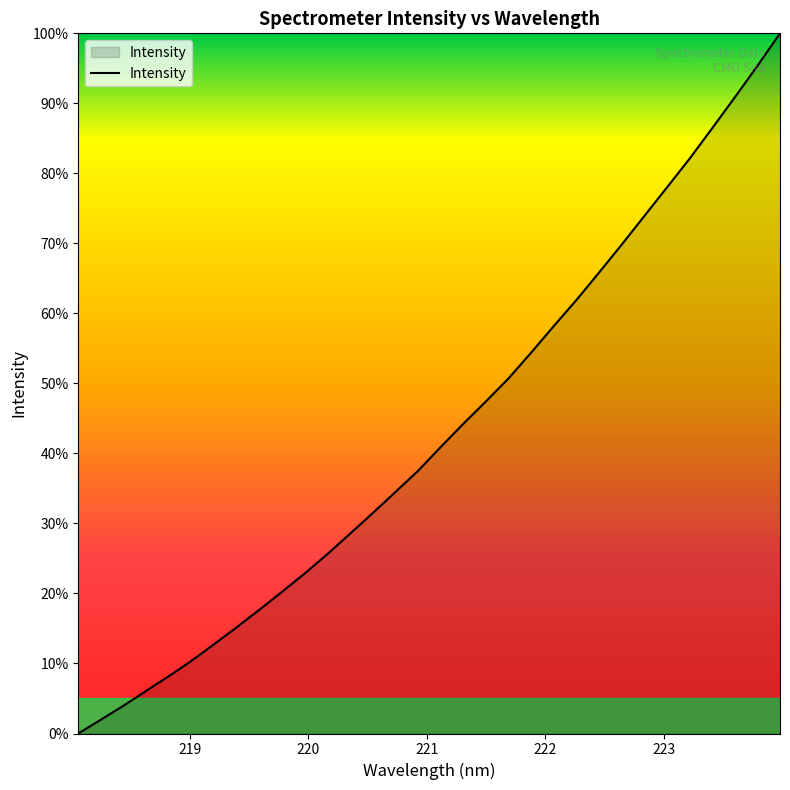

What is the greatest value displayed?

100.0